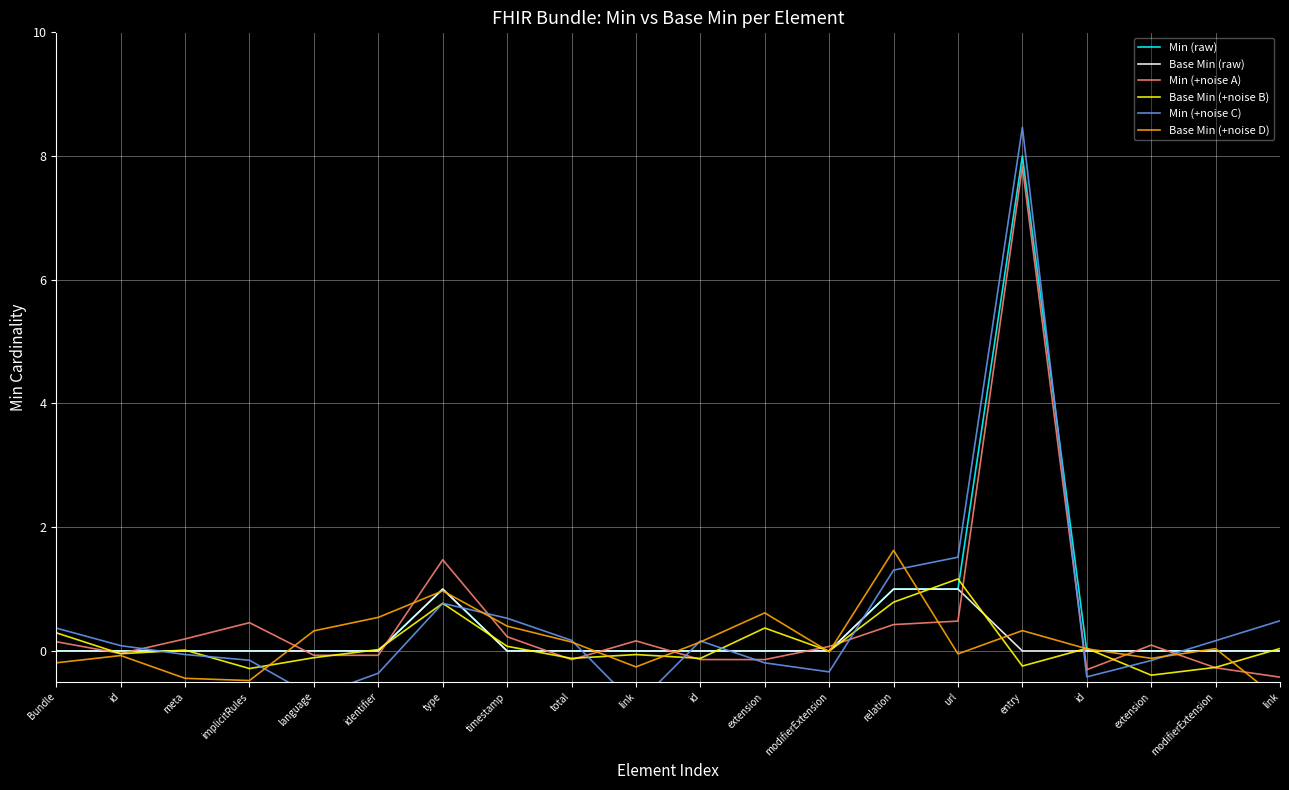

Which series has the largest range (max minus min)?

Min (+noise C)